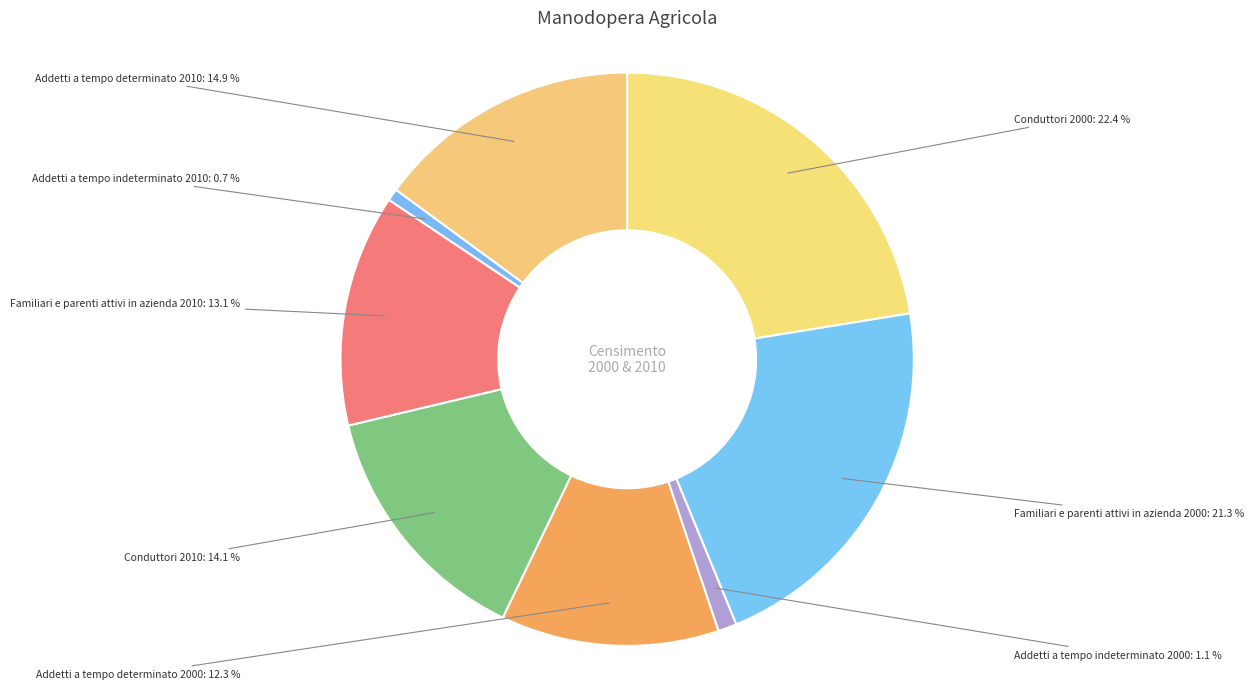

What percentage is the Addetti a tempo determinato 2010 slice, to the nearest percent?

15%